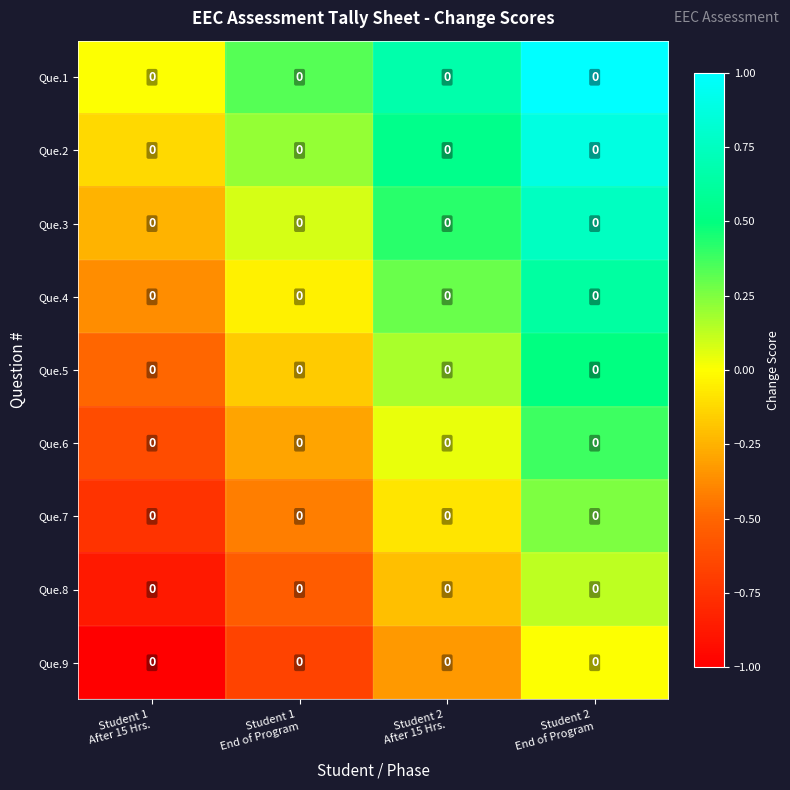

What is the difference between the second highest and second lowest values in the Que.4 series?

0.3